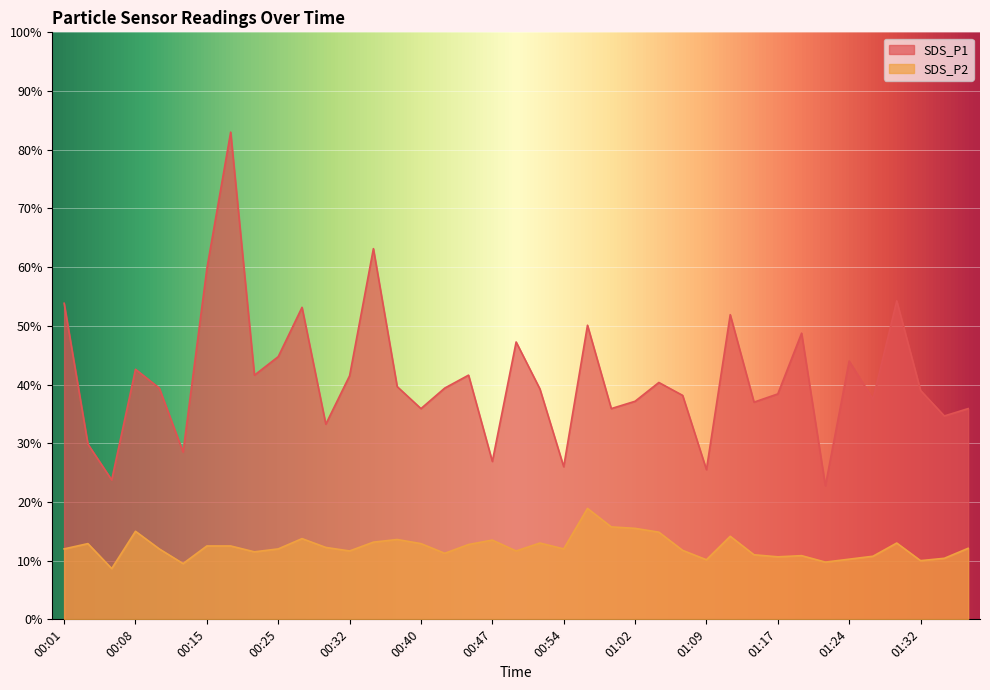

At 00:52, list the series in order from smallest to largest.

SDS_P2, SDS_P1